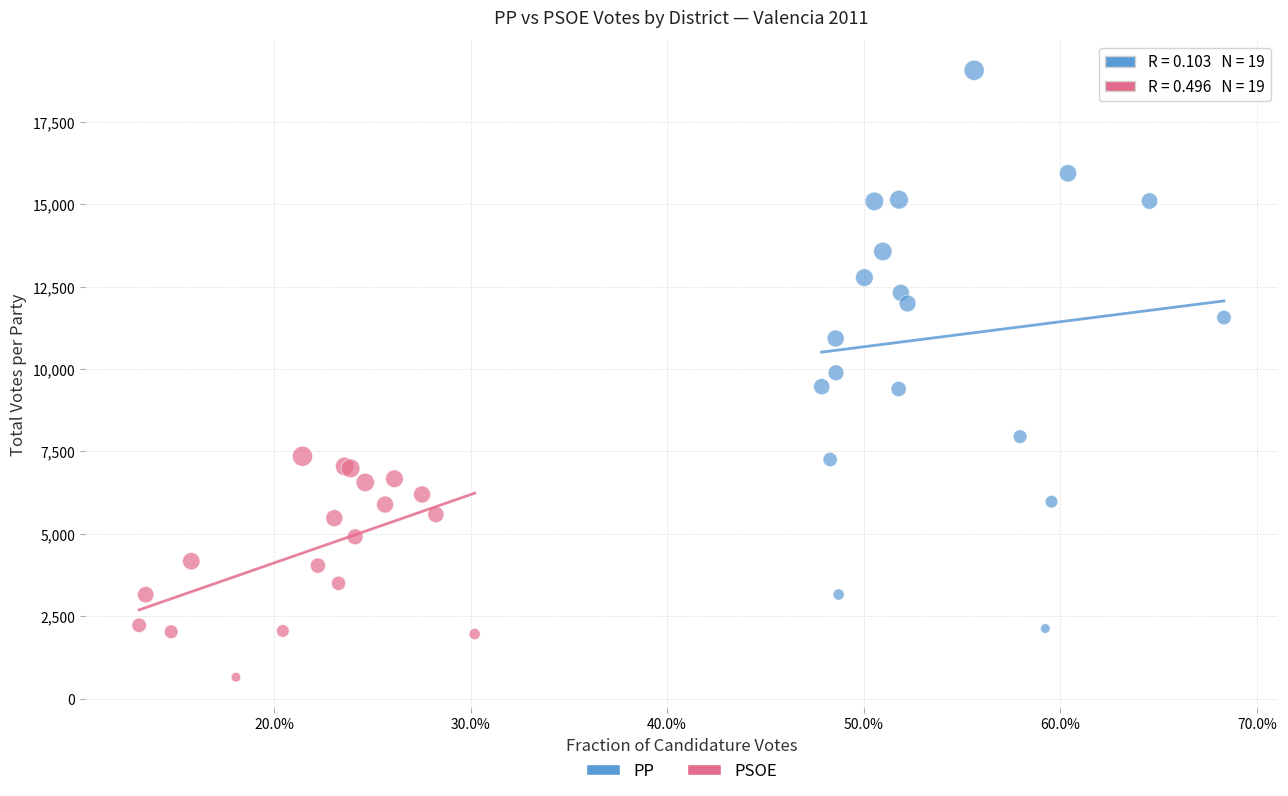

What are all the series names shown in the legend?

PP, PSOE